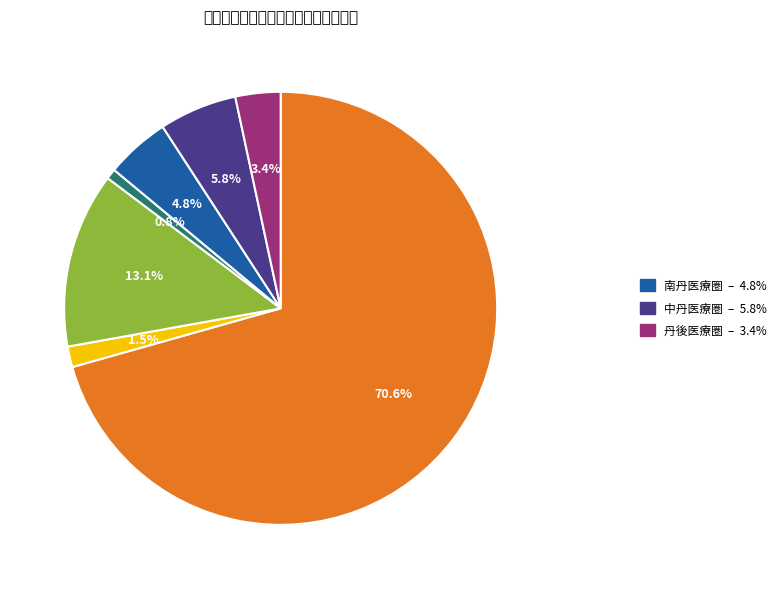

Count the number of slices in the pie.

7